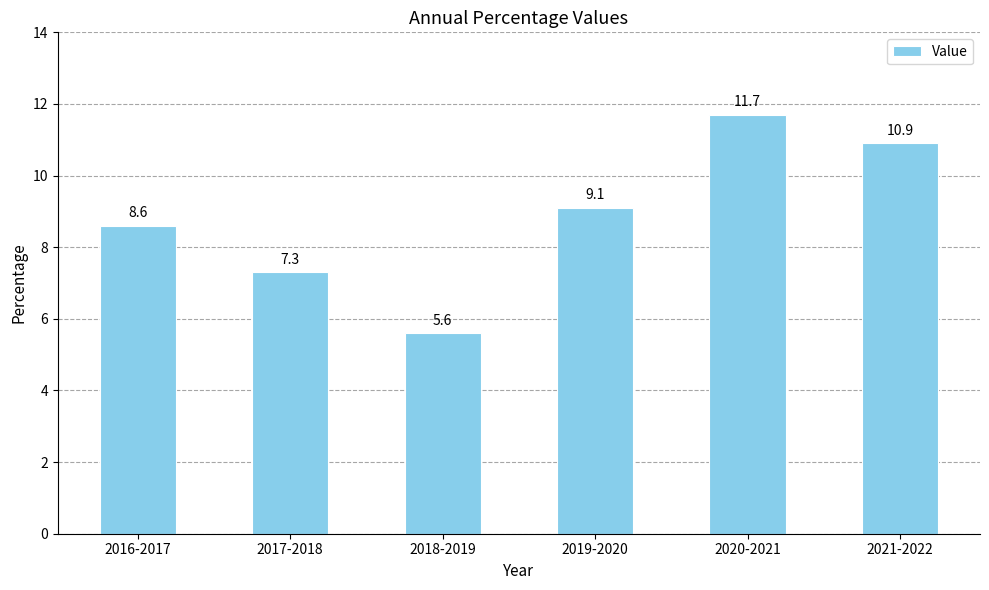

List the labels in order of value, largest first.

2020-2021, 2021-2022, 2019-2020, 2016-2017, 2017-2018, 2018-2019